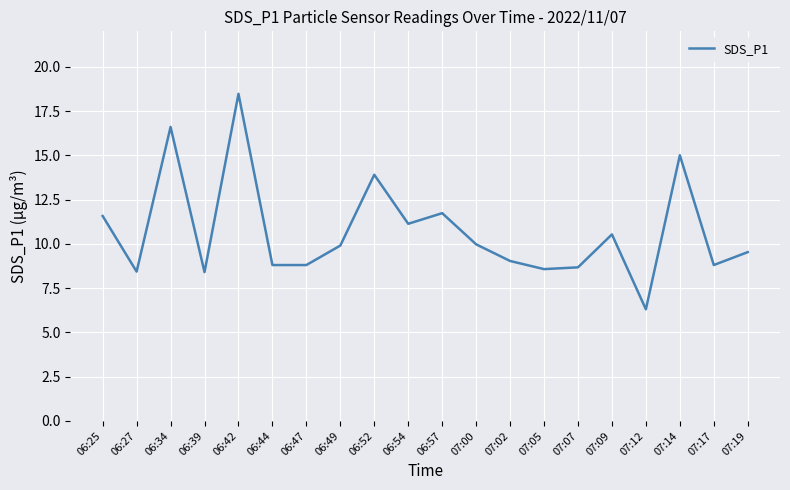

The value at 06:34 is 4.3. True or false?

False